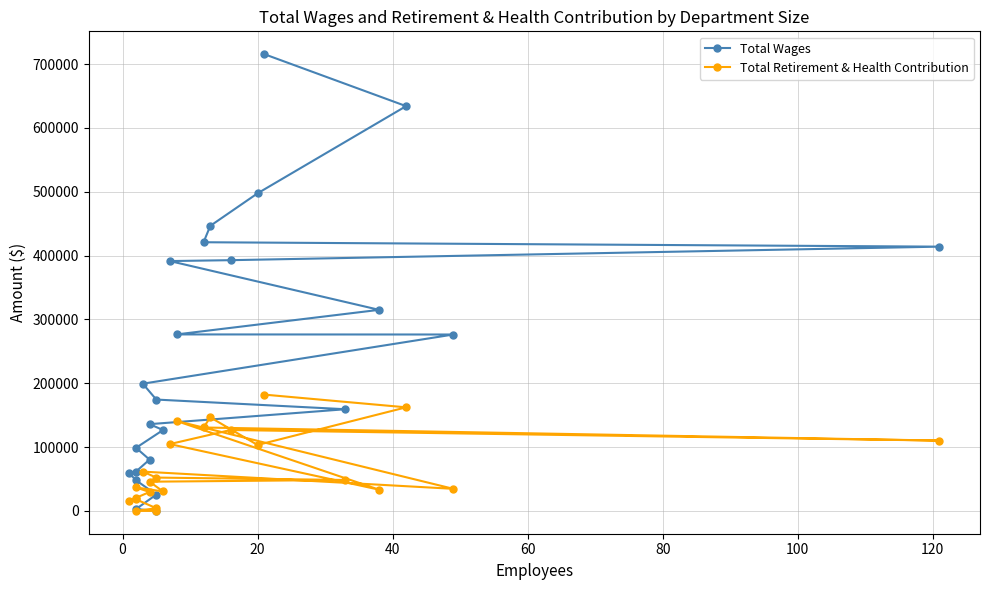

What is the maximum value shown in the chart?

715564